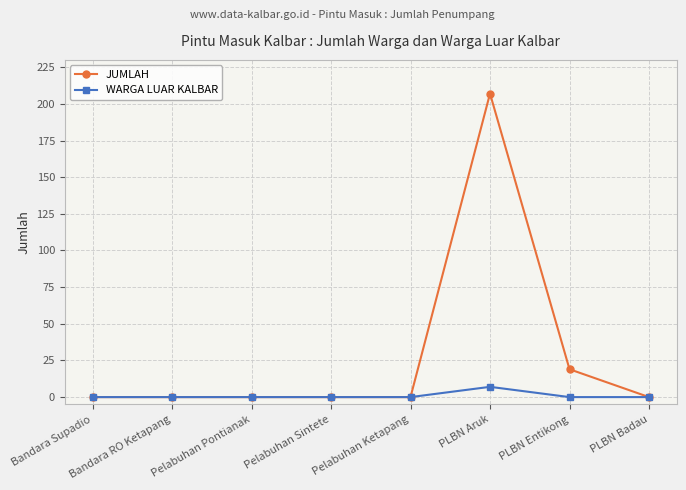

Reading left to right, what are all the values shown in this chart?

JUMLAH: Bandara Supadio=0	Bandara RO Ketapang=0	Pelabuhan Pontianak=0	Pelabuhan Sintete=0	Pelabuhan Ketapang=0	PLBN Aruk=207	PLBN Entikong=19	PLBN Badau=0
WARGA LUAR KALBAR: Bandara Supadio=0	Bandara RO Ketapang=0	Pelabuhan Pontianak=0	Pelabuhan Sintete=0	Pelabuhan Ketapang=0	PLBN Aruk=7	PLBN Entikong=0	PLBN Badau=0